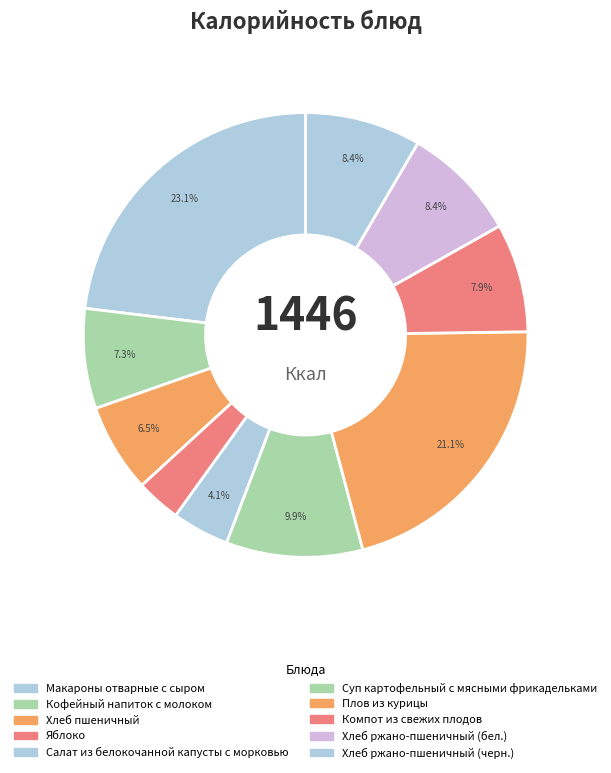

How many segments does this pie chart have?

10